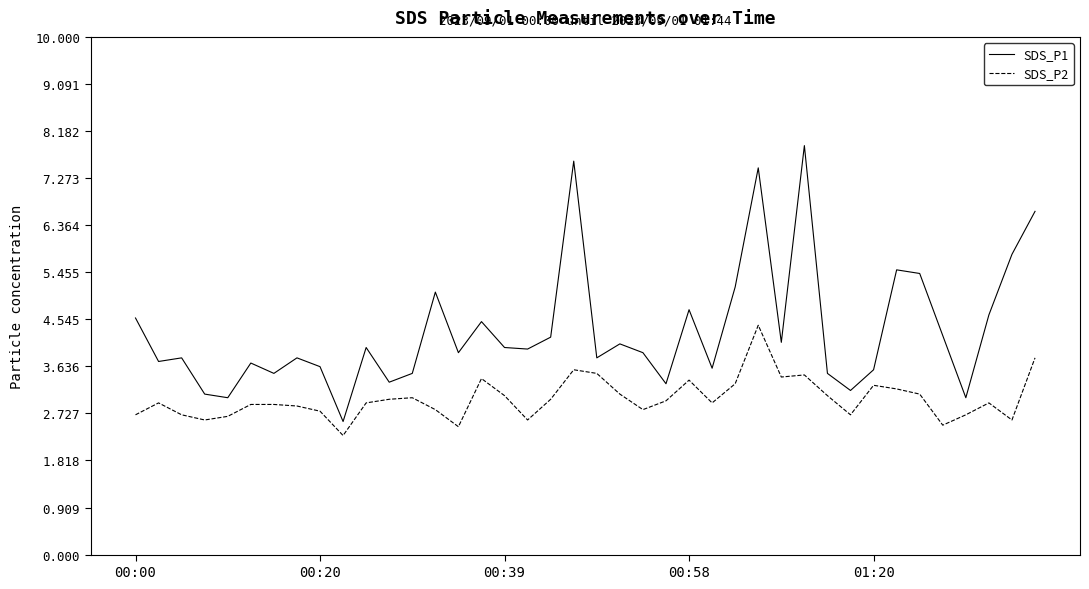

Rank the series by their maximum value, from highest to lowest.

SDS_P1, SDS_P2